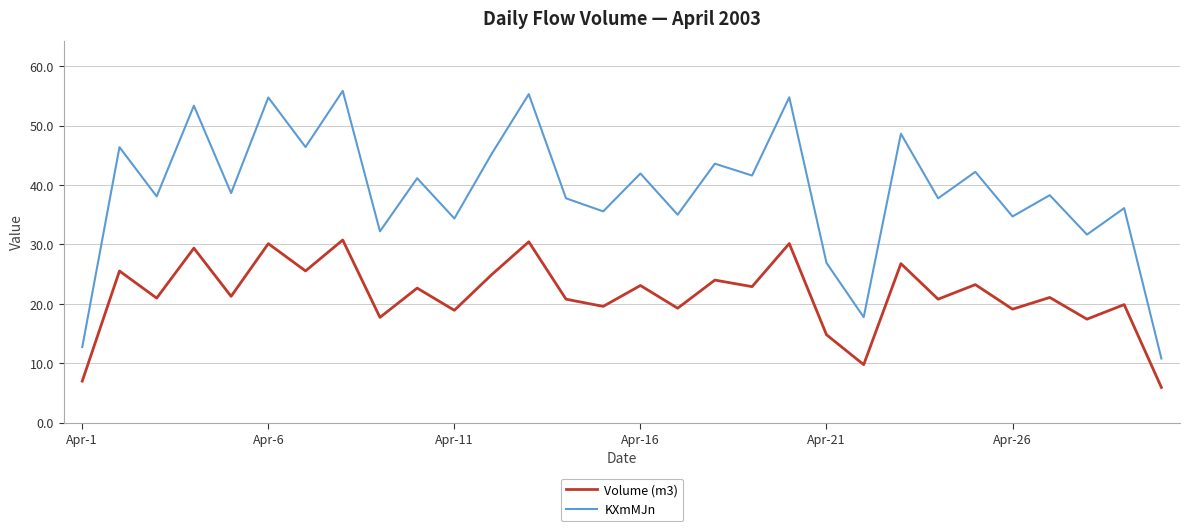

True or false: Volume (m3) and KXmMJn cross at least once.

False